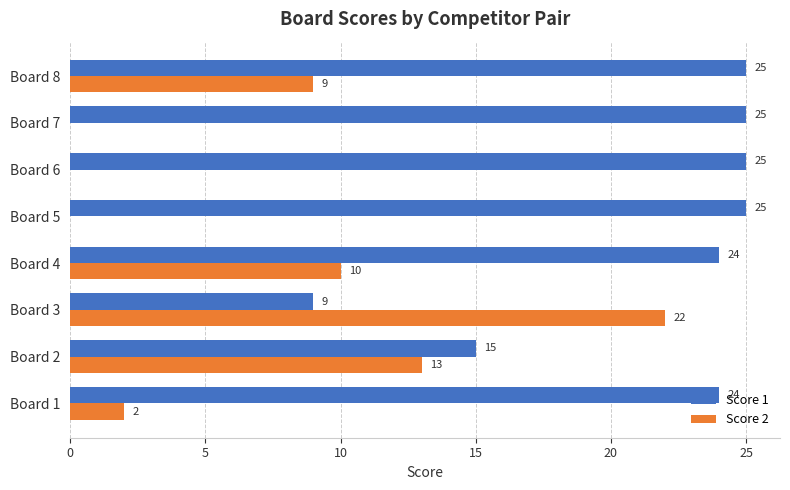

What are all the series names shown in the legend?

Score 1, Score 2